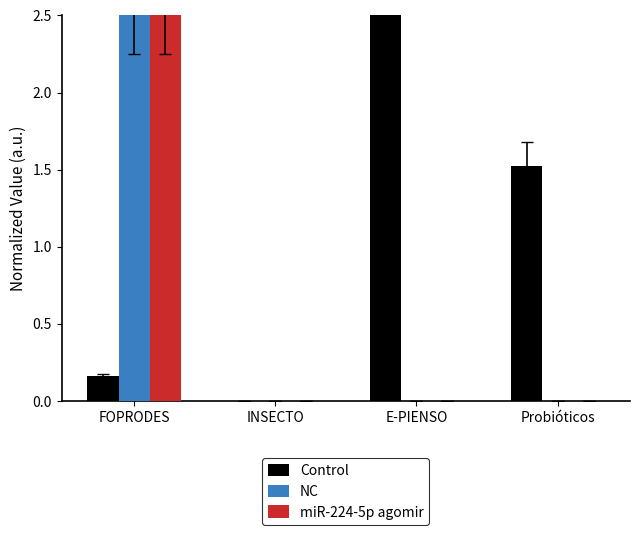

The value of NC at FOPRODES is 0.5. True or false?

False